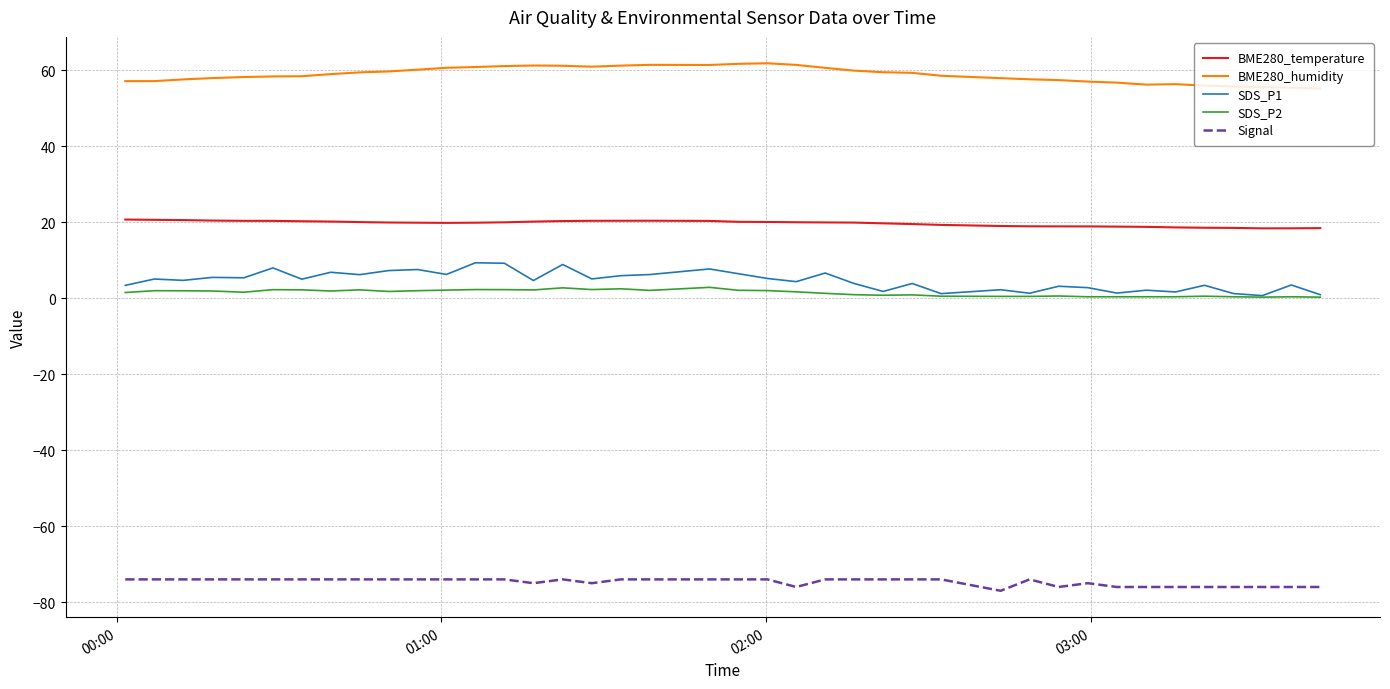

Which series has the largest total across all categories?

BME280_humidity